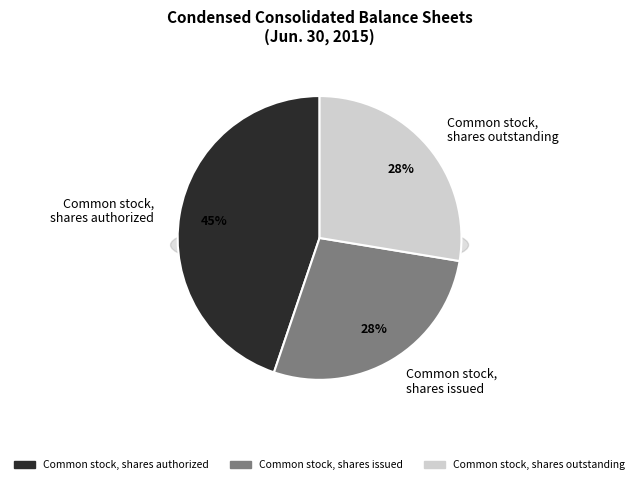

To the nearest percent, what portion does Common stock, shares issued represent?

28%